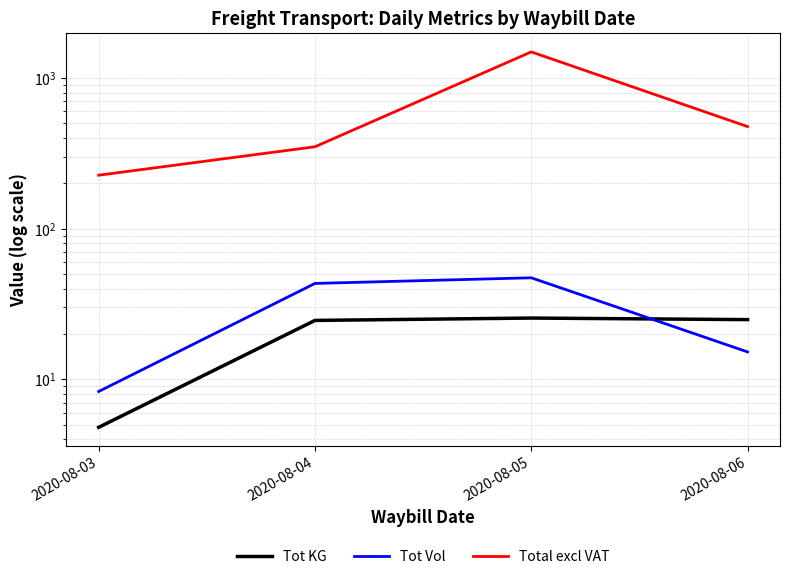

At which category is the sum across all series the highest?

2020-08-05